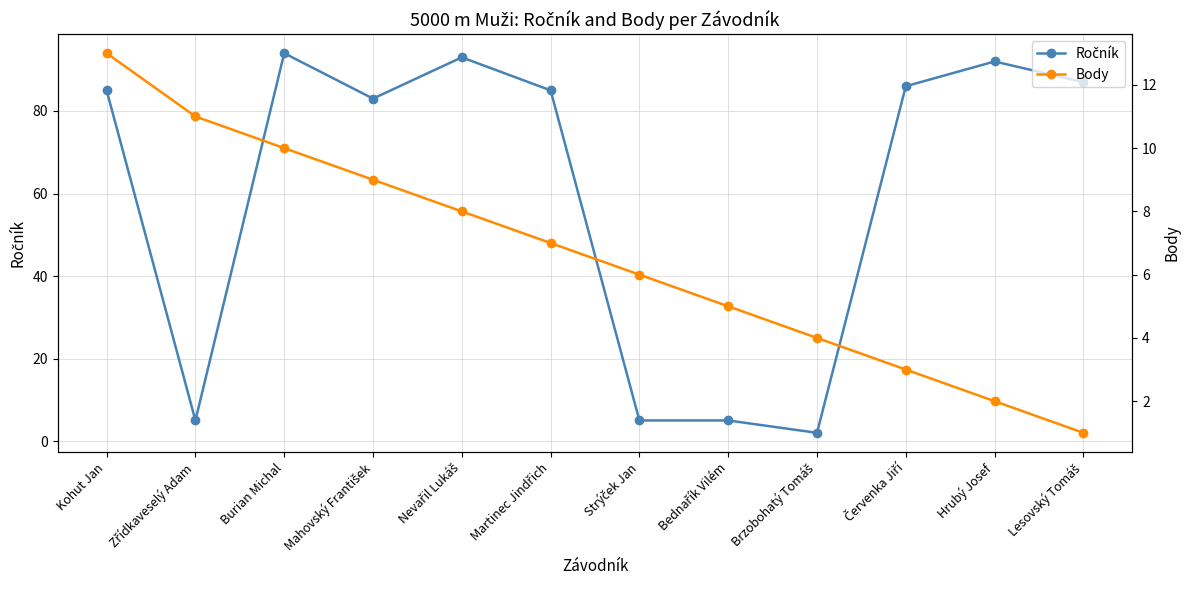

What position from the right is Kohut Jan?

12